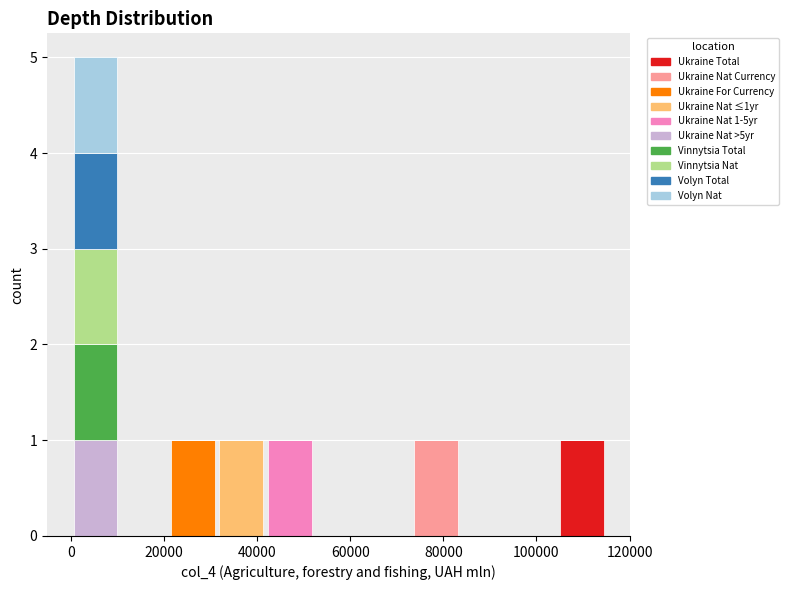

Which range on the x-axis has the tallest stacked bar (by total height)?

0 to 10000